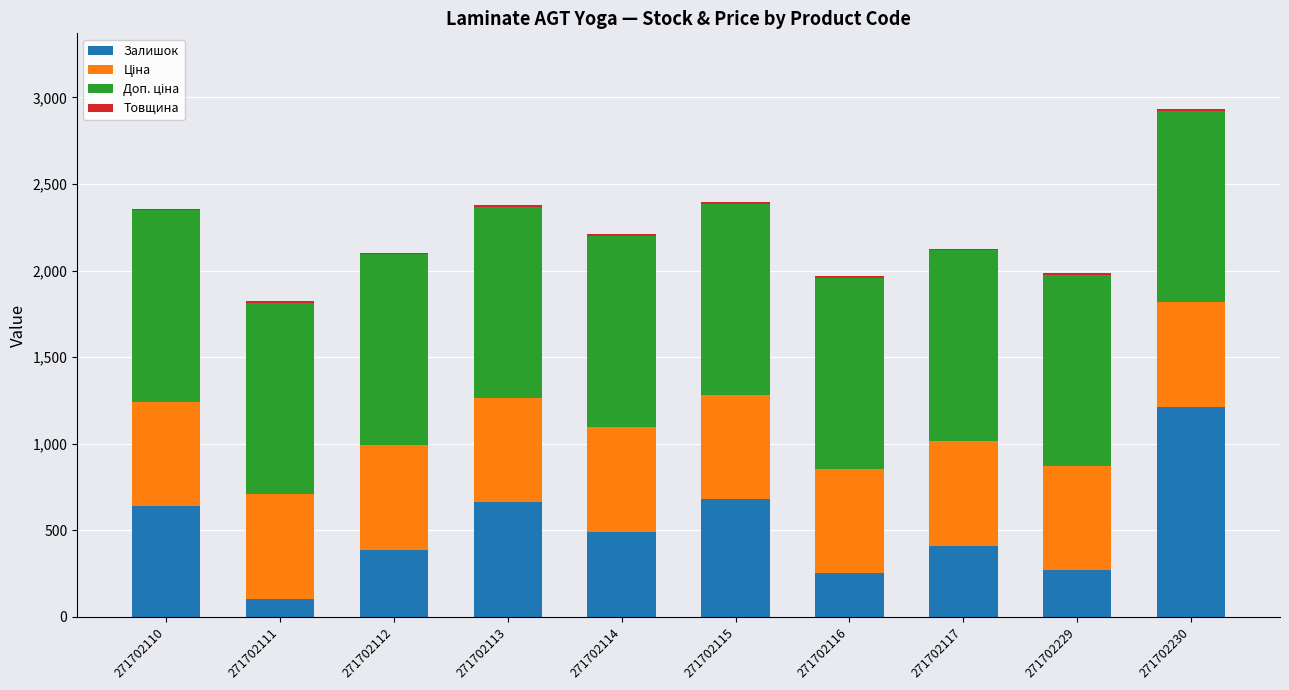

Does the chart contain stacked bars?

Yes